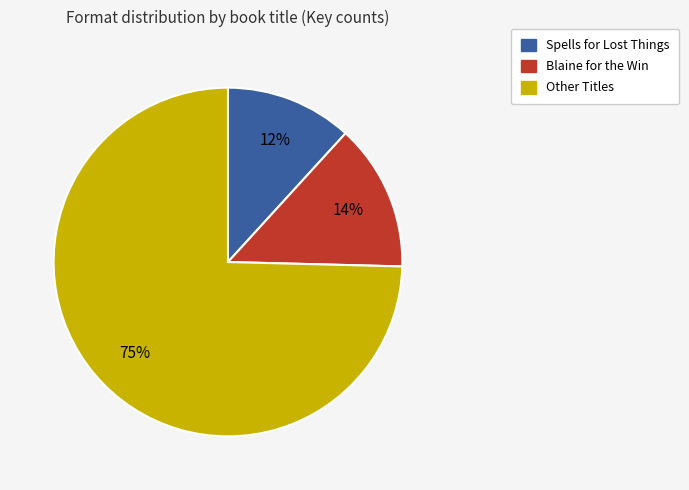

Is there a majority slice in this chart?

Yes